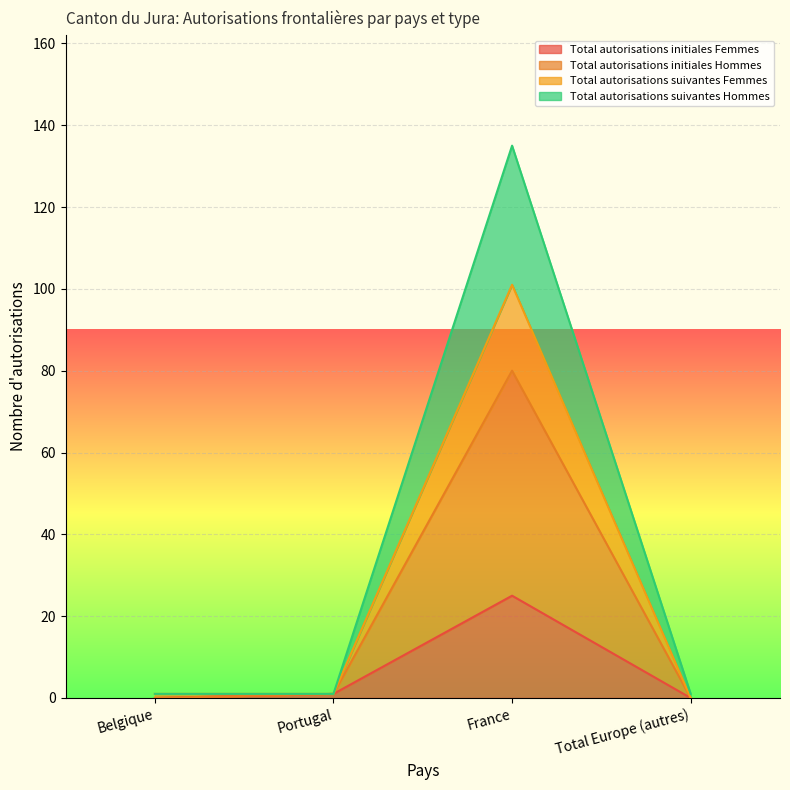

The value of Total autorisations initiales Hommes at Belgique is 0. True or false?

False